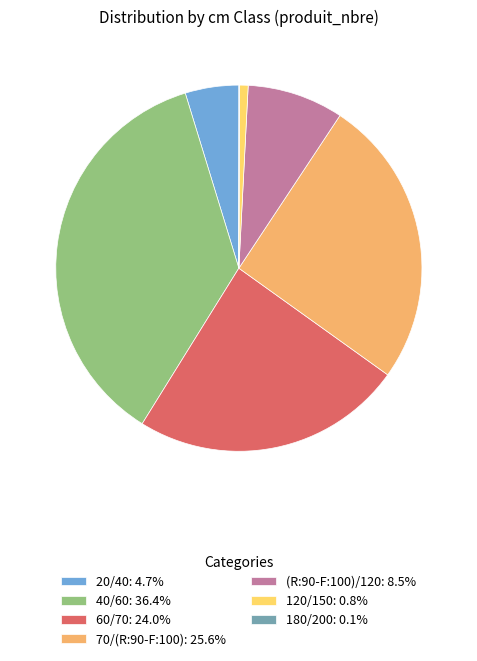

Is there any slice that represents more than half of the pie?

No